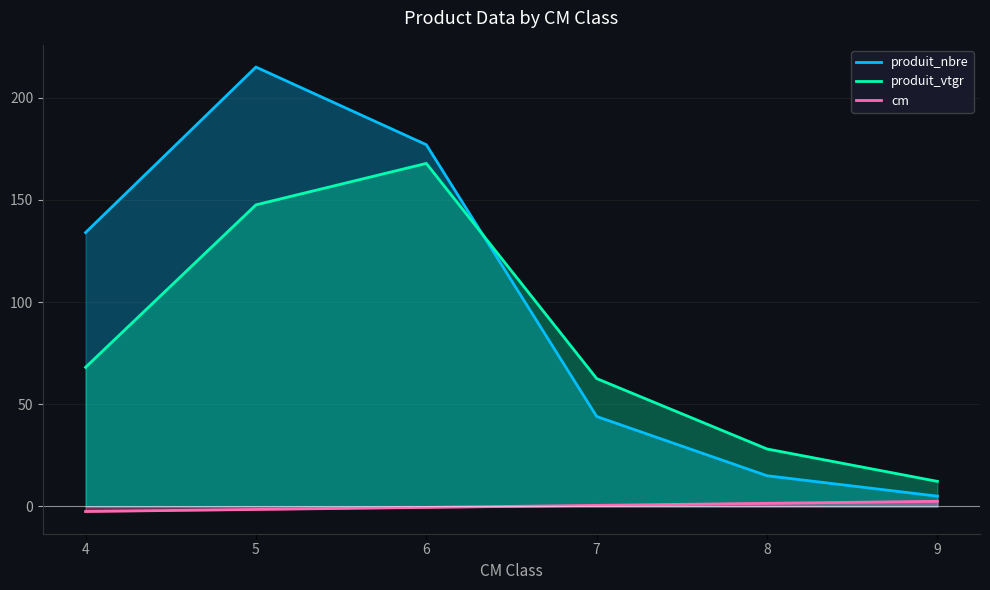

What is the average value of the produit_nbre series?

98.3